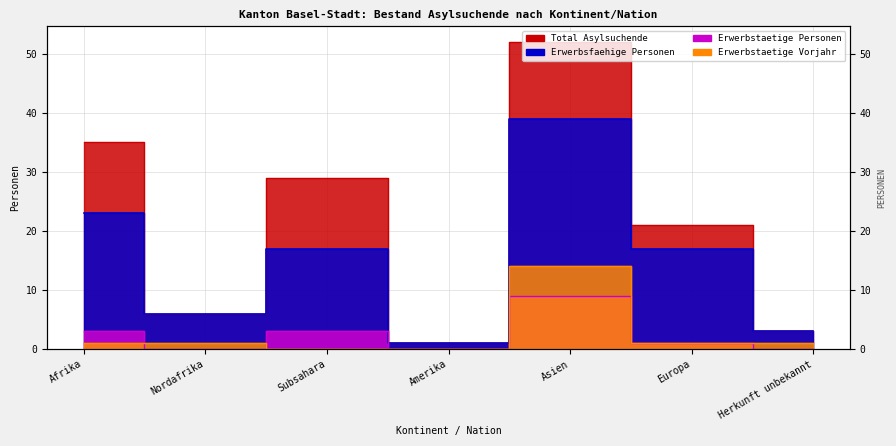

How many values in Erwerbstaetige Personen are above zero?

4